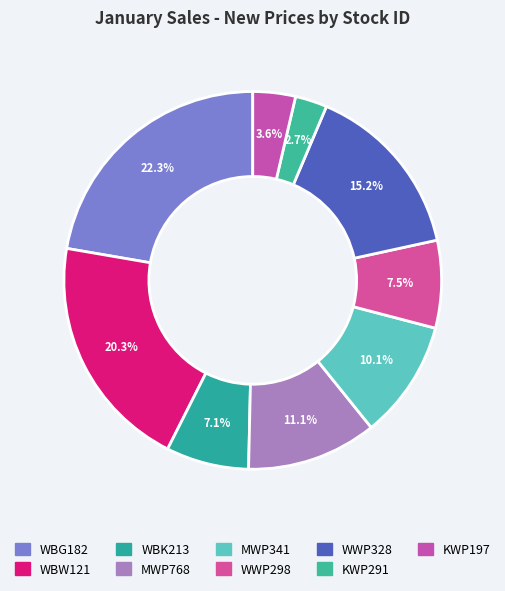

How many slices are in this pie chart?

9